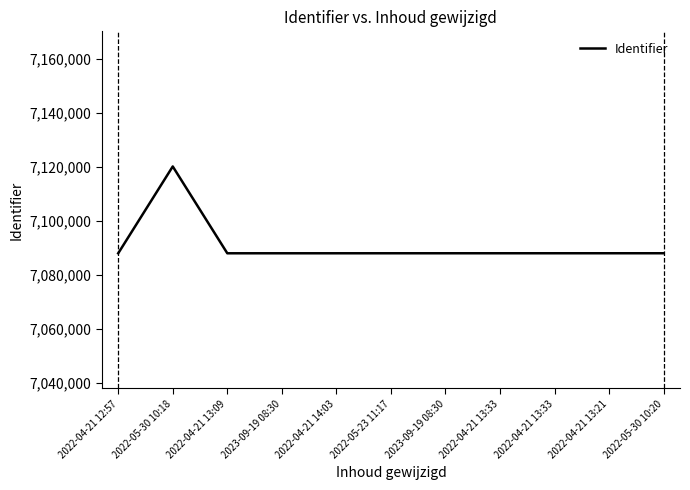

What is the label of the 5th point from the left?

2022-04-21 14:03